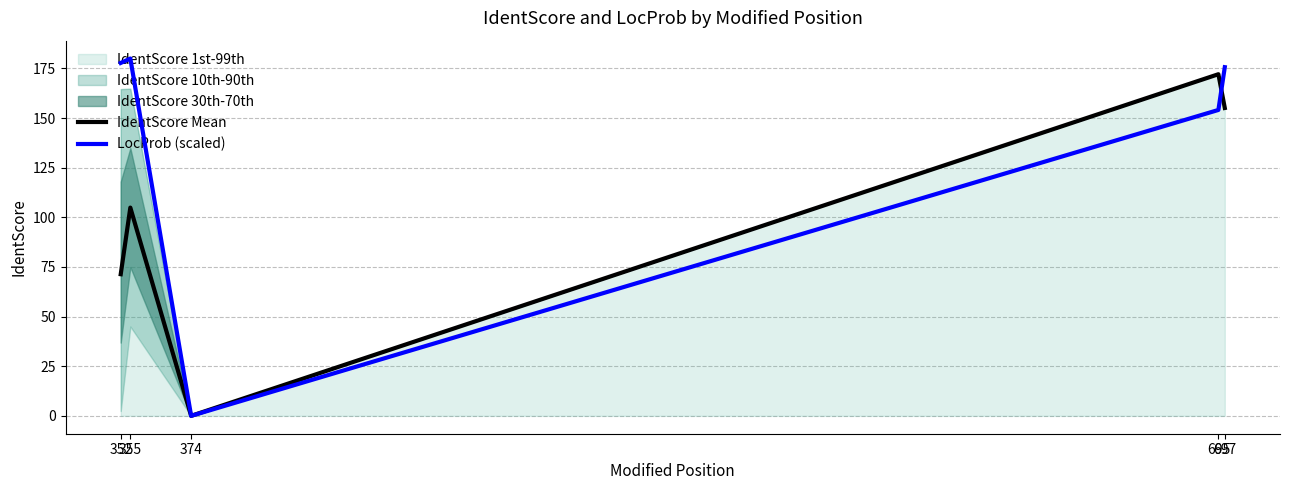

List the series in order of their peak value, lowest first.

IdentScore Mean, LocProb (scaled)